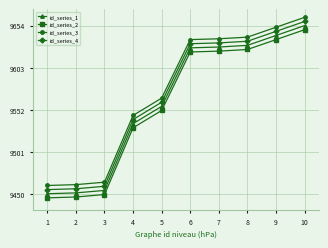

Reading left to right, what are all the values shown in this chart?

id_series_1: 9450	9451	9454	9535	9556	9627	9628	9630	9642	9654
id_series_2: 9445	9446	9449	9530	9551	9622	9623	9625	9637	9649
id_series_3: 9460	9461	9464	9545	9566	9637	9638	9640	9652	9664
id_series_4: 9455	9456	9459	9540	9561	9632	9633	9635	9647	9659